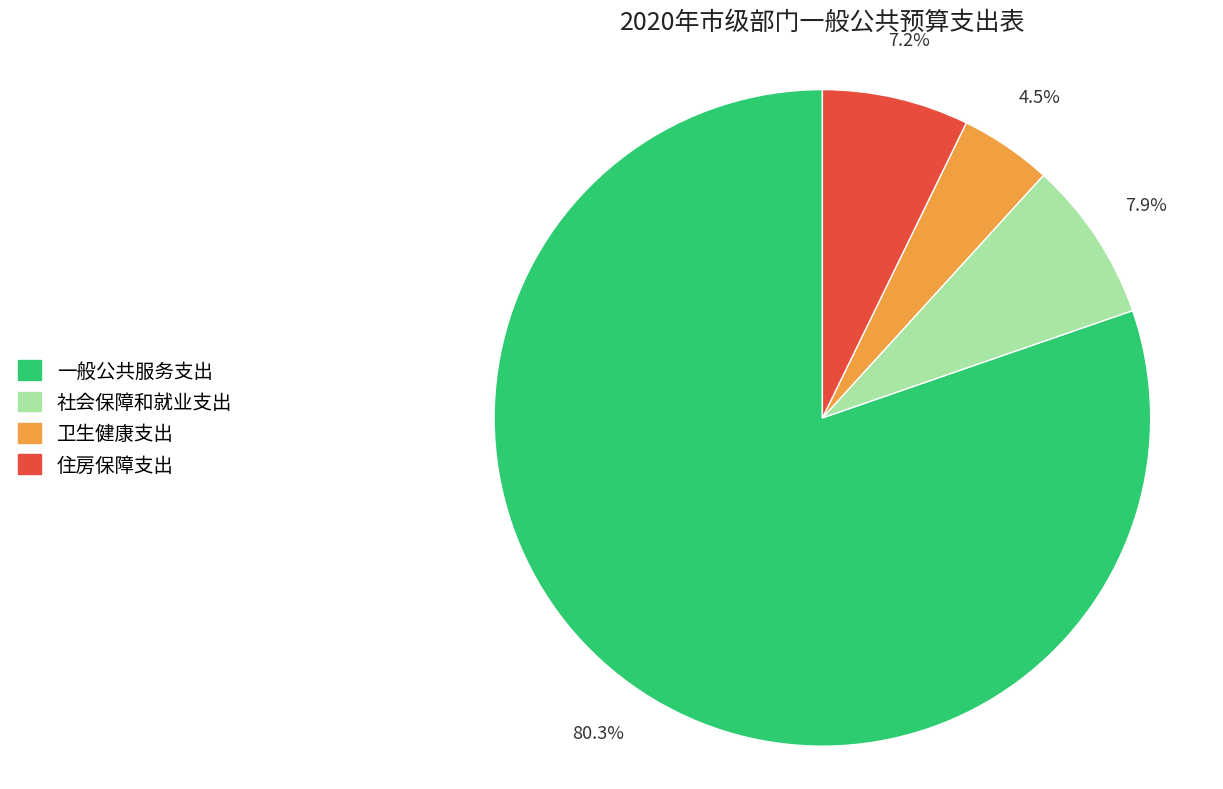

How many segments does this pie chart have?

4